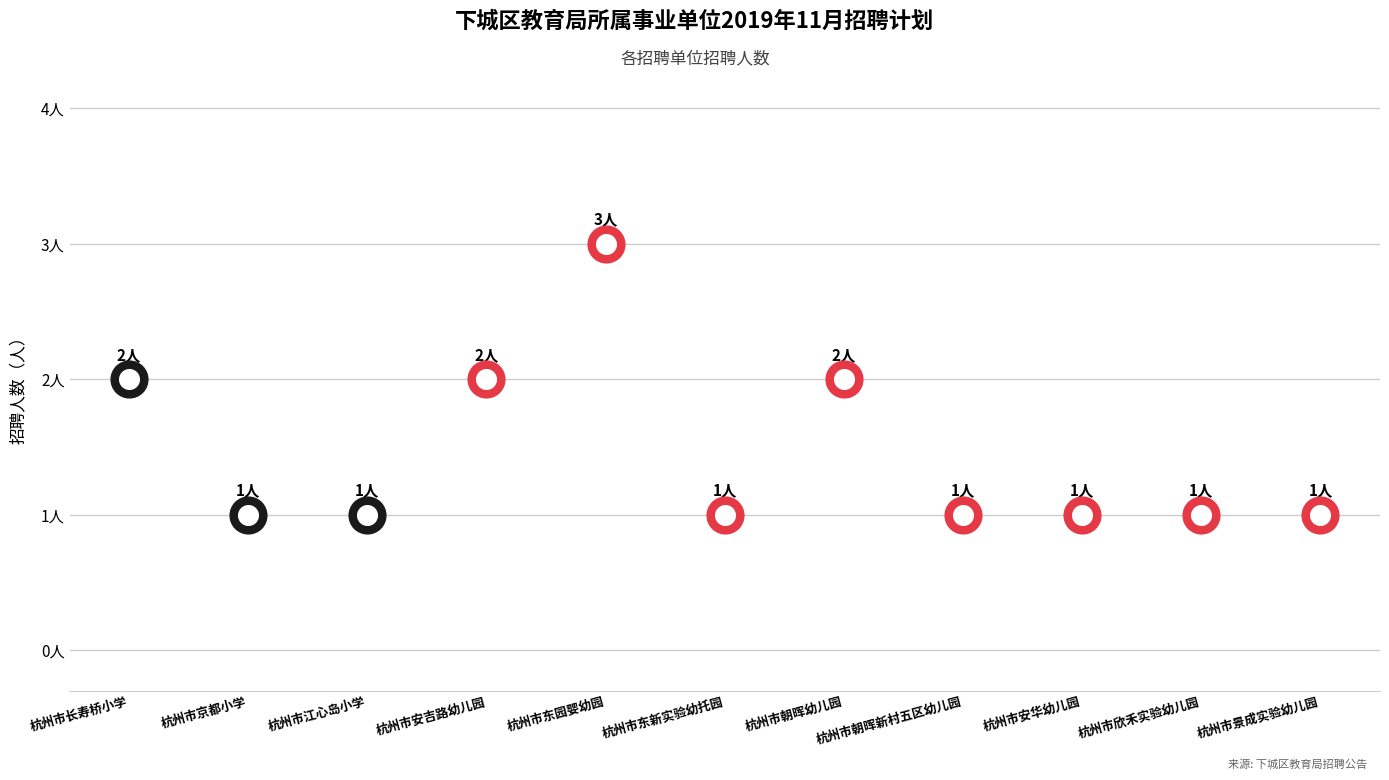

Which has a higher value, 杭州市安吉路幼儿园 or 杭州市朝晖新村五区幼儿园?

杭州市安吉路幼儿园